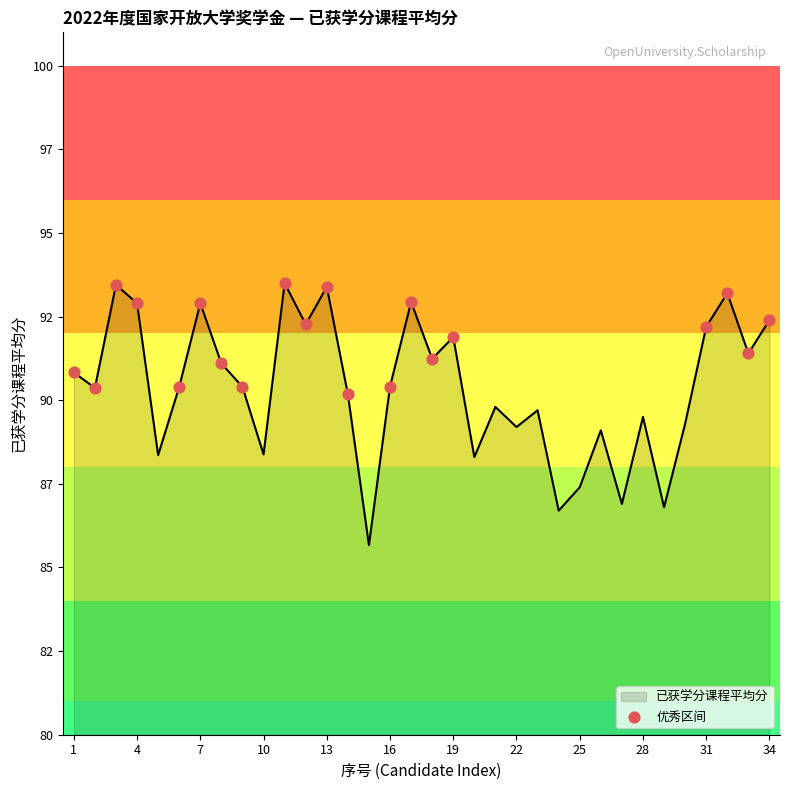

Does the chart have visible grid lines?

No